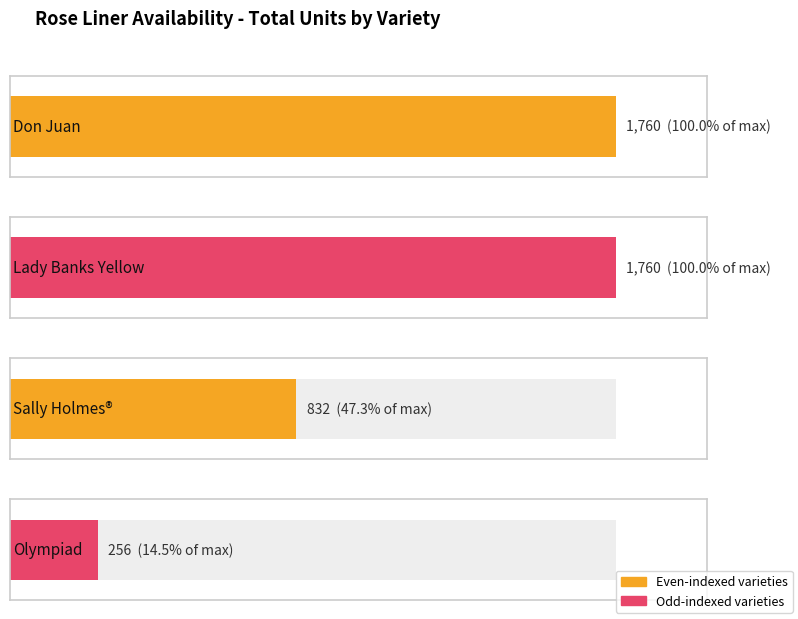

Does the chart contain stacked bars?

No